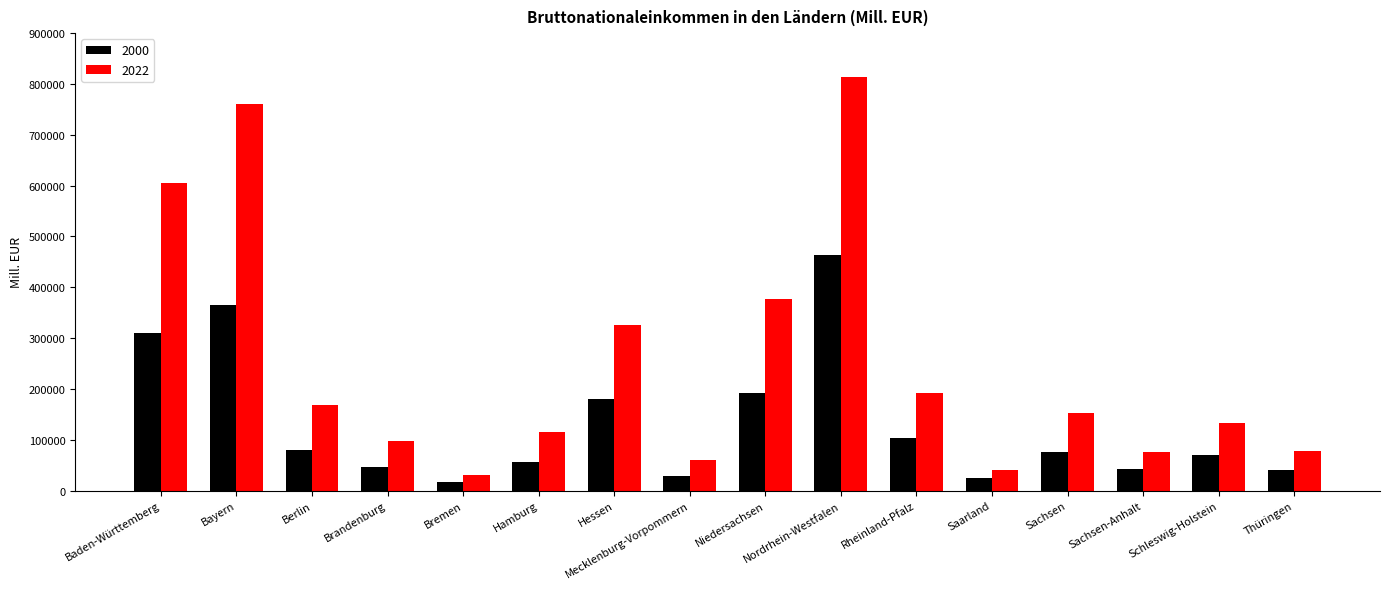

The value of 2000 at Baden-Württemberg is 309827.8. True or false?

True